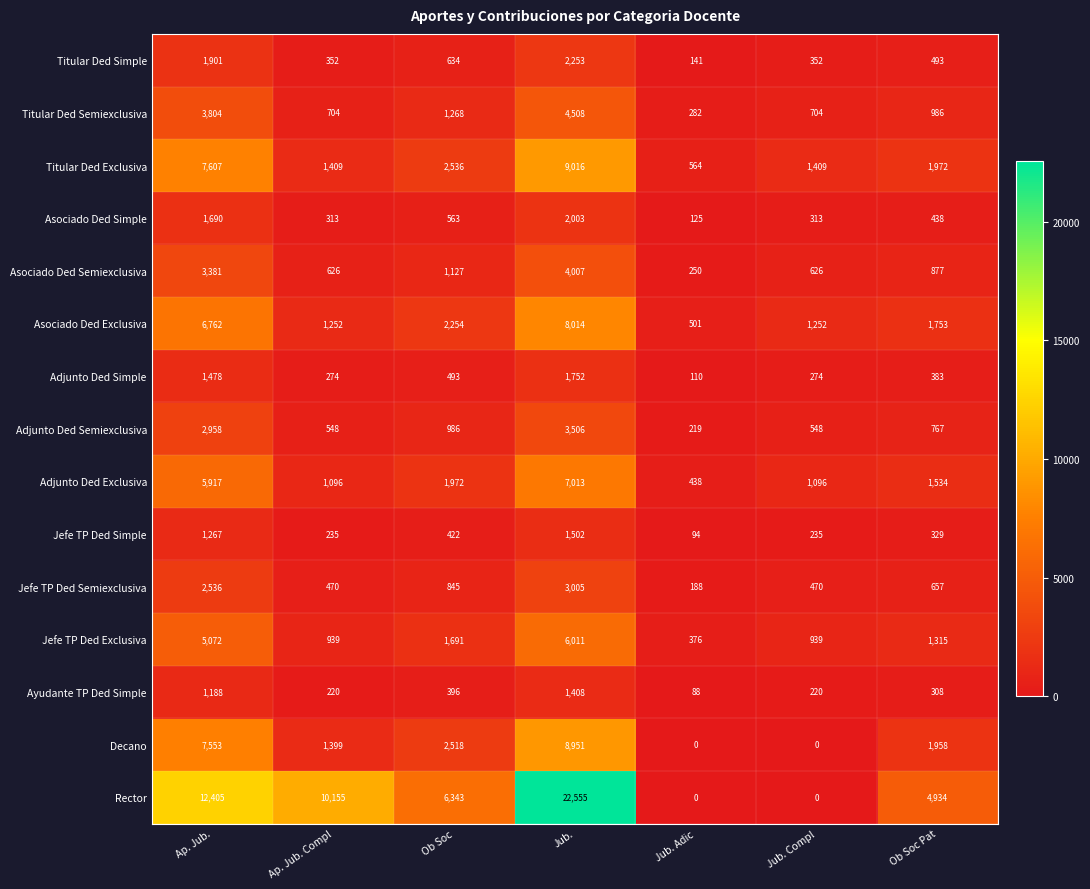

Which category has the highest value in the Adjunto Ded Exclusiva series?

Jub.